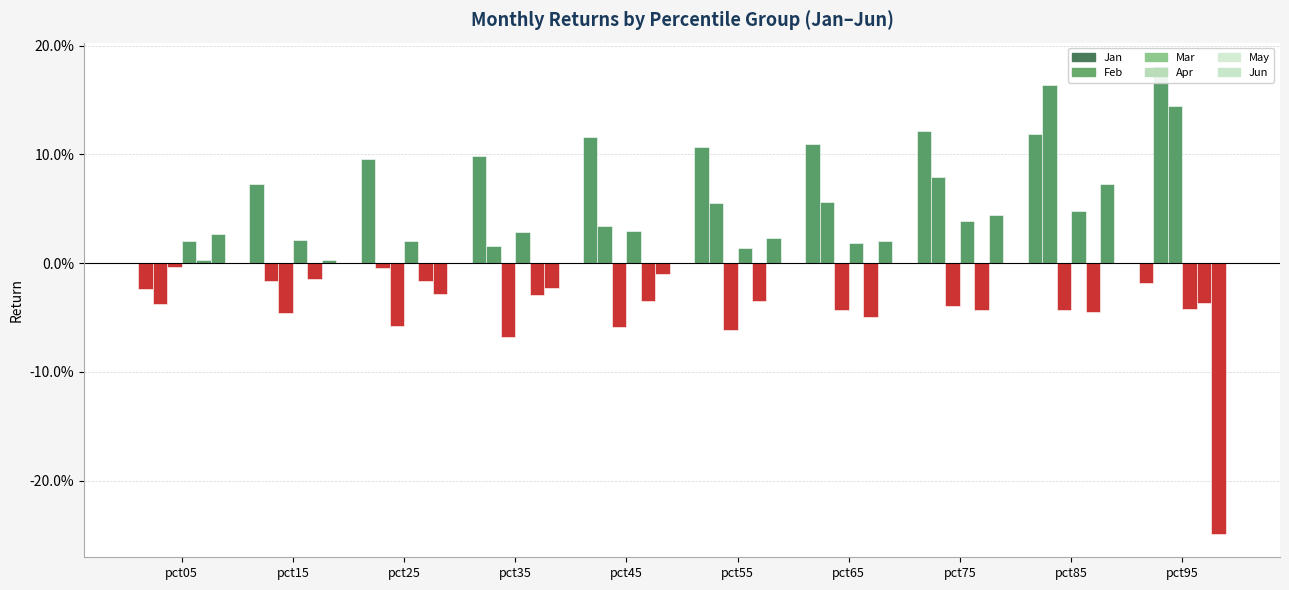

What are all the series names shown in the legend?

Jan, Feb, Mar, Apr, May, Jun